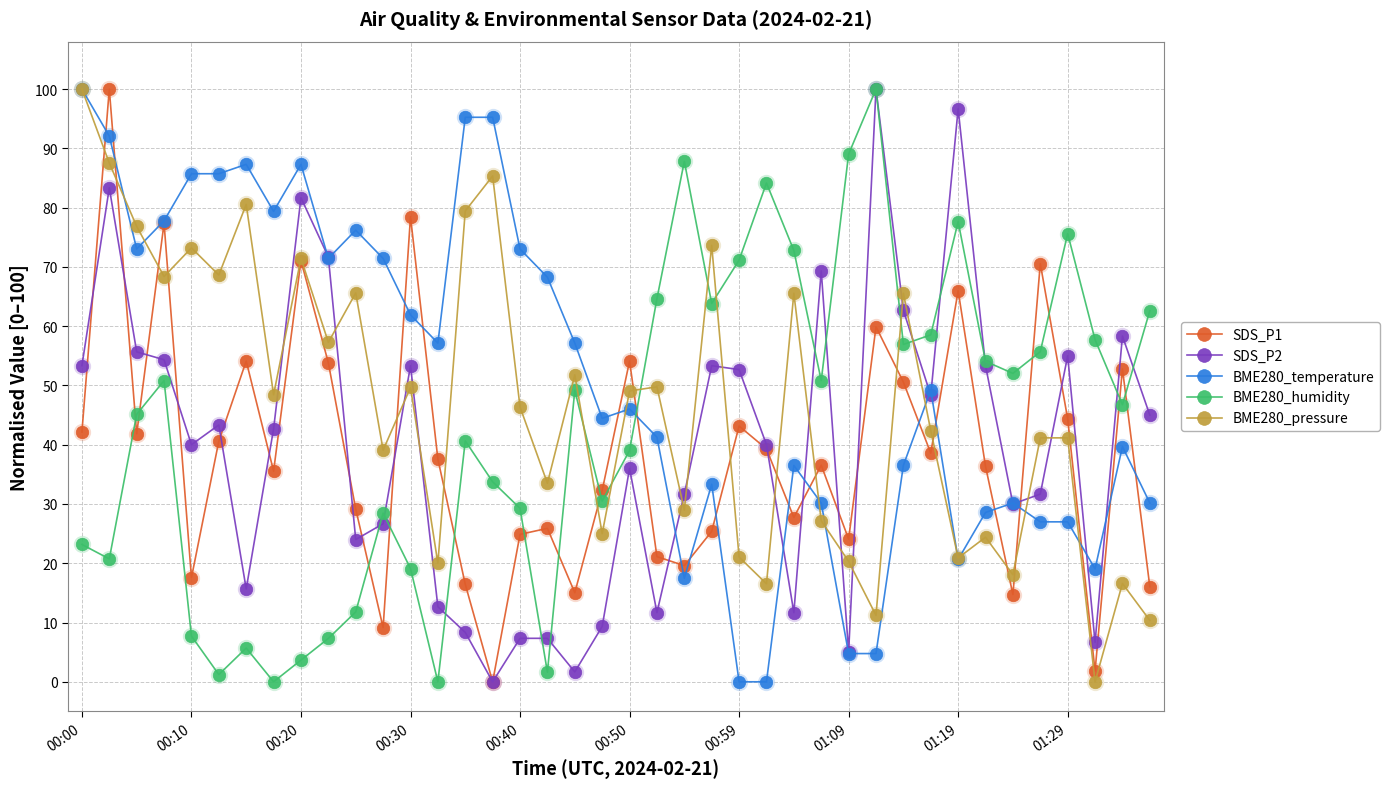

What is the value of the SDS_P2 point at the 17th from the left?

7.3